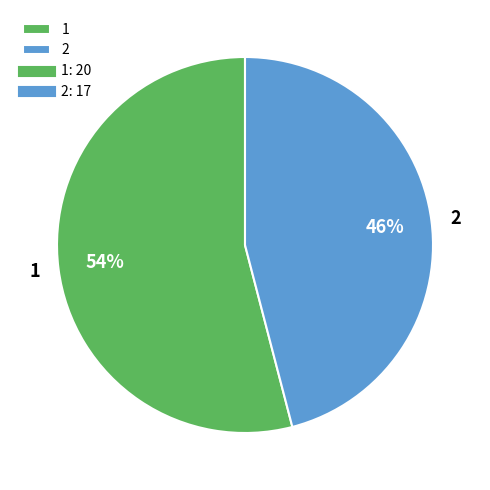

Which slice is the smallest?

2